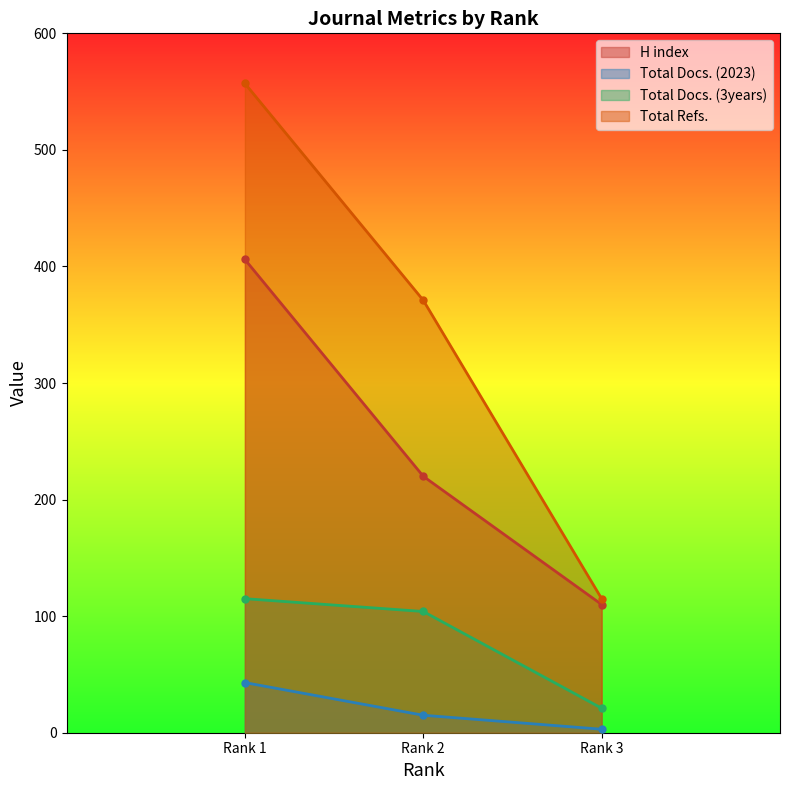

How many values in the Total Docs. (2023) series are below 15?

1